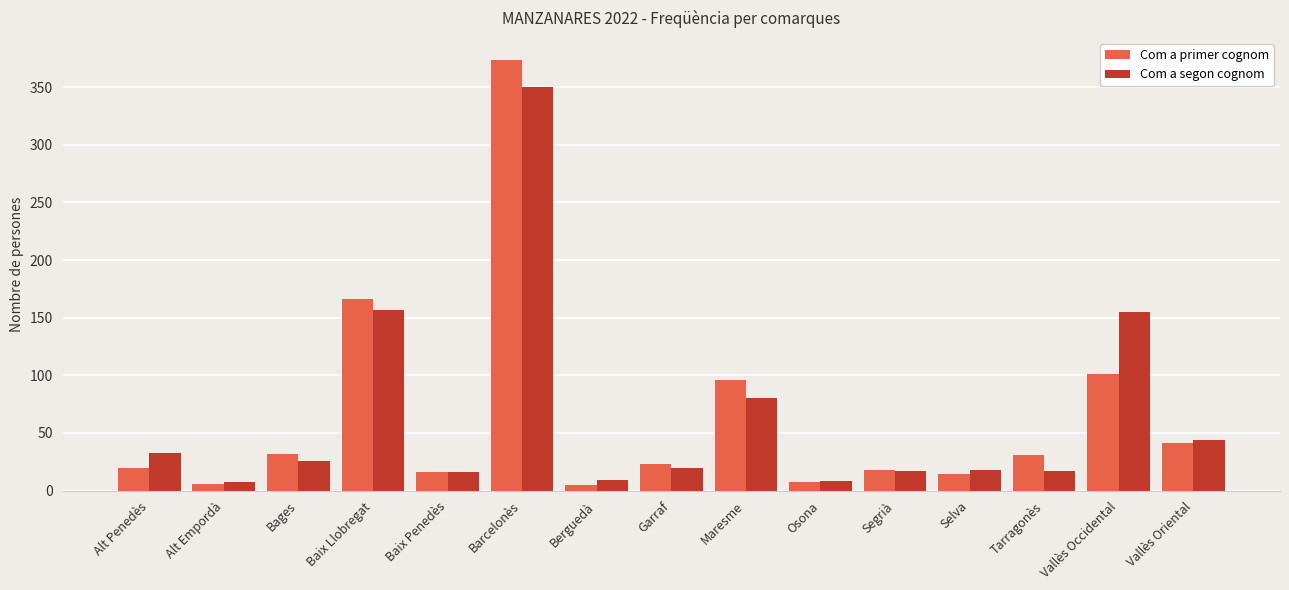

Between Barcelonès and Garraf, which series saw the biggest shift?

Com a primer cognom